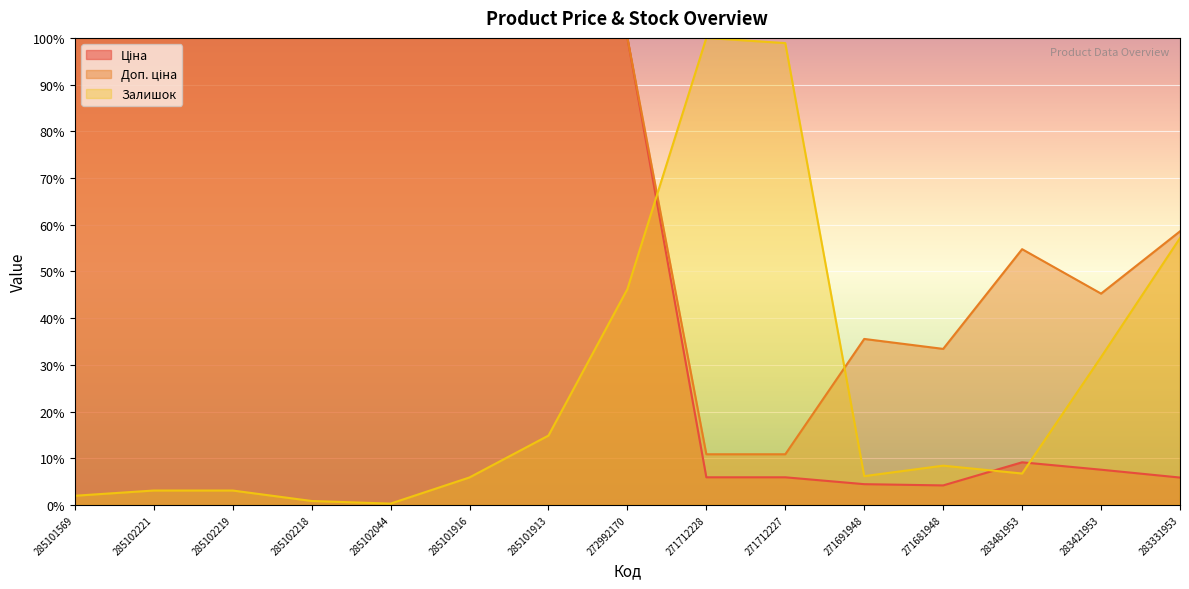

The Ціна series shows 4.4 at 271691948. True or false?

True